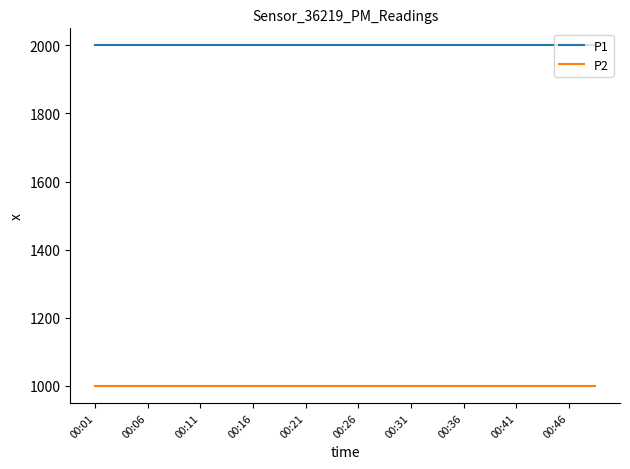

What is the maximum value shown in the chart?

1999.9